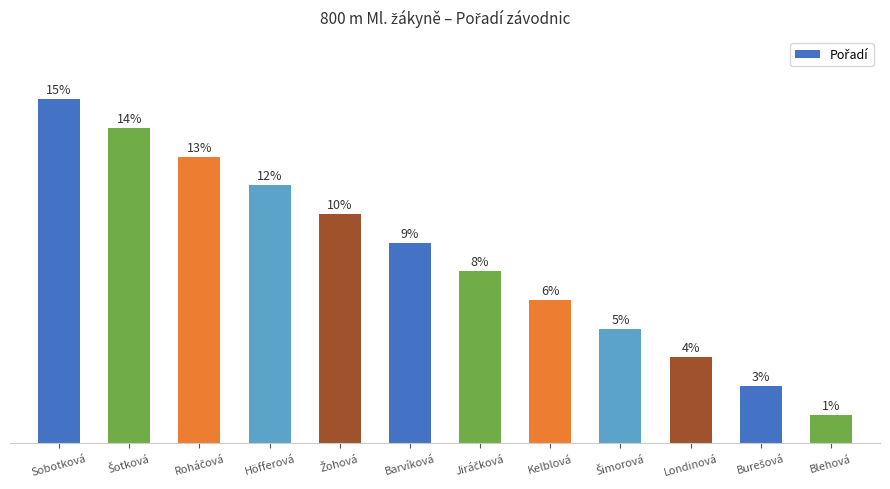

Where does the data first go above 7?

Sobotková